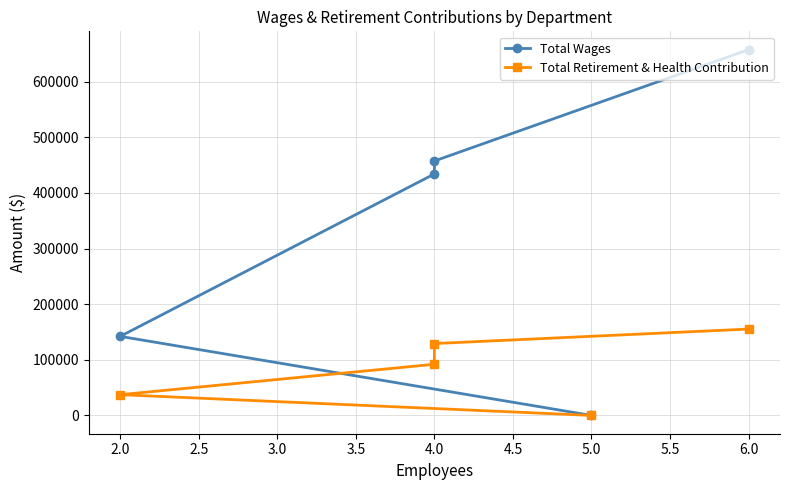

Count the Total Retirement & Health Contribution values in the range 37295 to 129207.

3